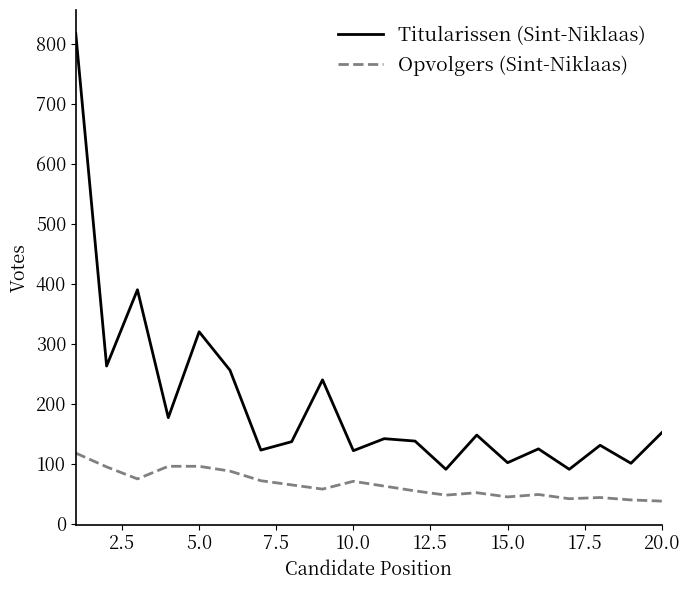

What is the lowest value of the Titularissen (Sint-Niklaas) series?

91